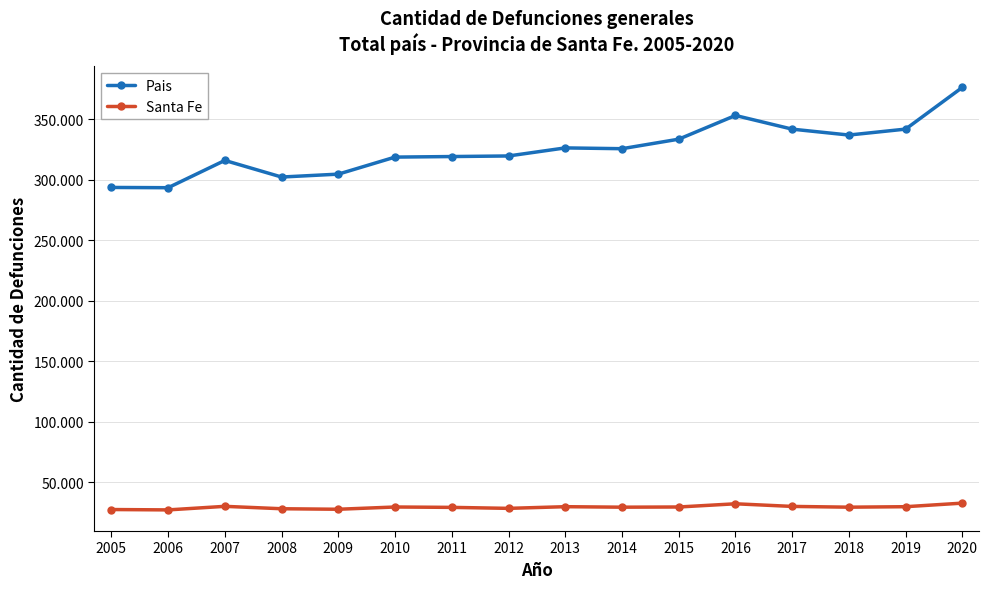

What are all the series names shown in the legend?

Pais, Santa Fe